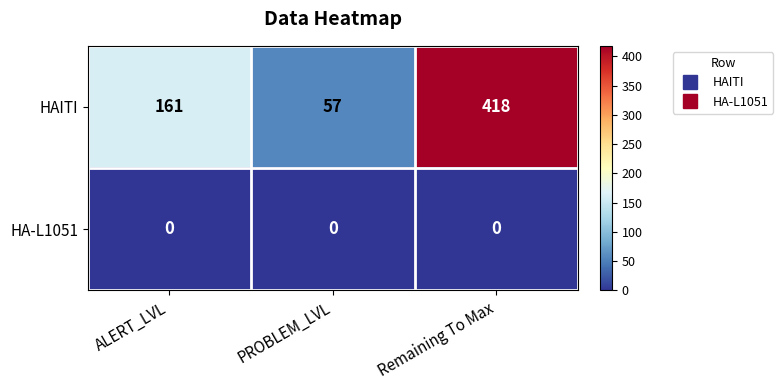

How many HAITI values are between 57 and 418?

3